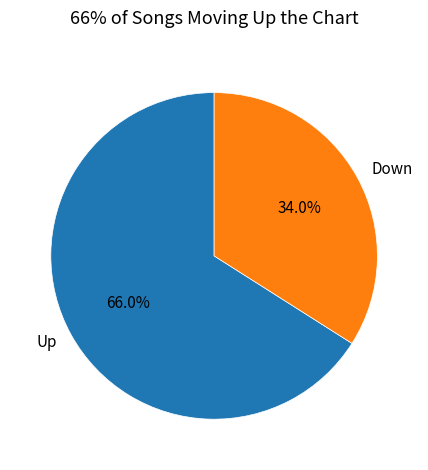

What is the largest slice in the pie chart?

Up